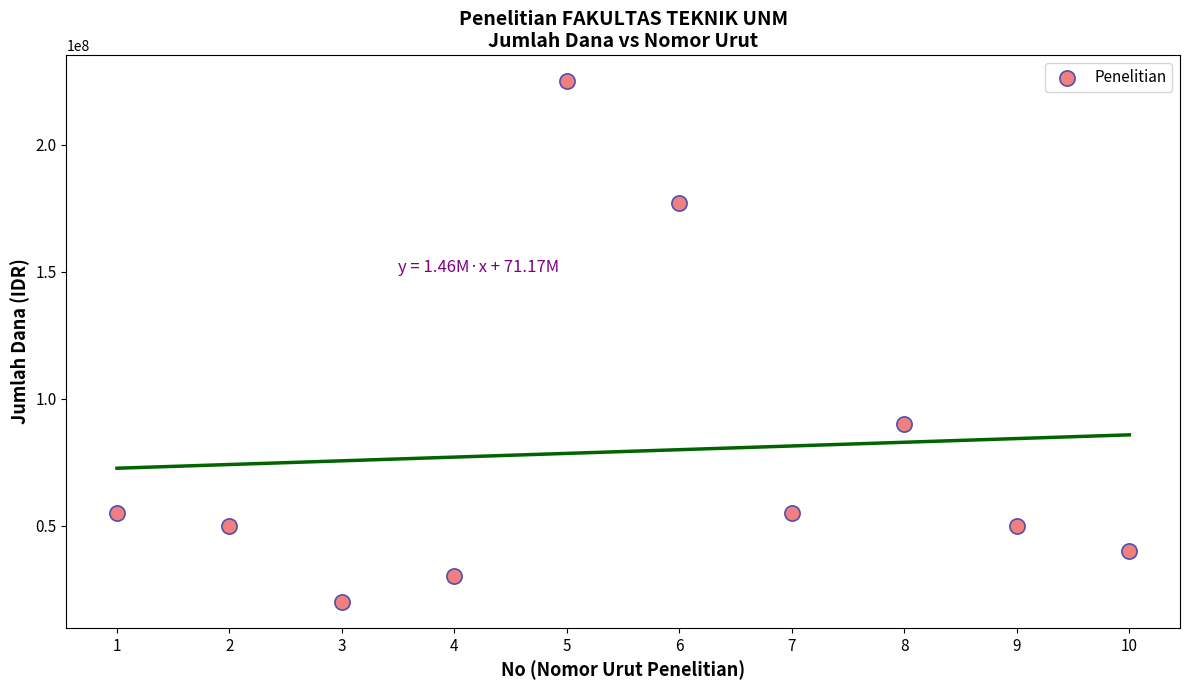

What Y value in the scatter plot is closest to 122500000?

90000000